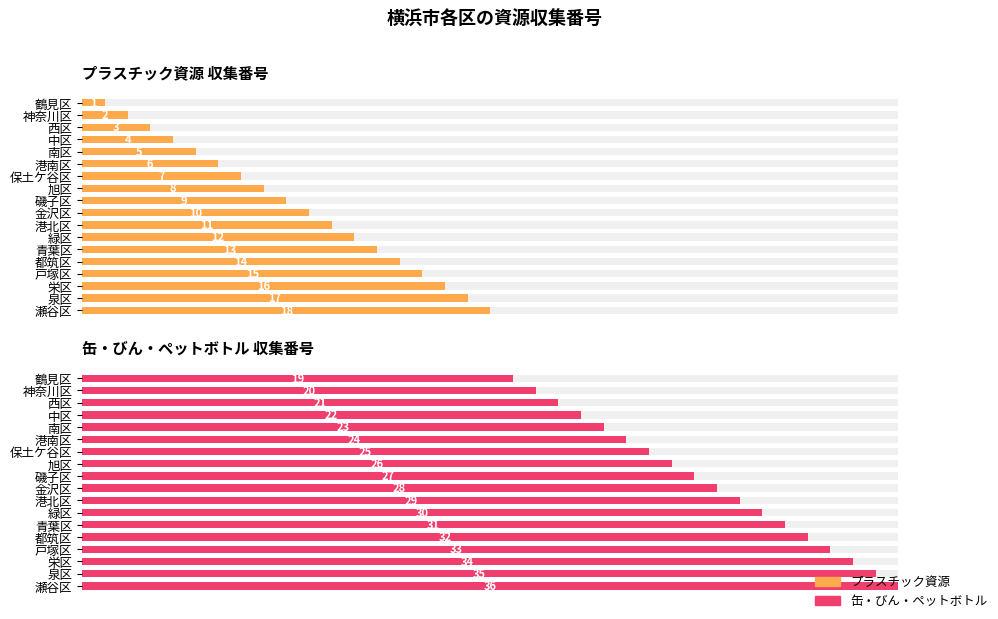

How many bars are there in total?

36